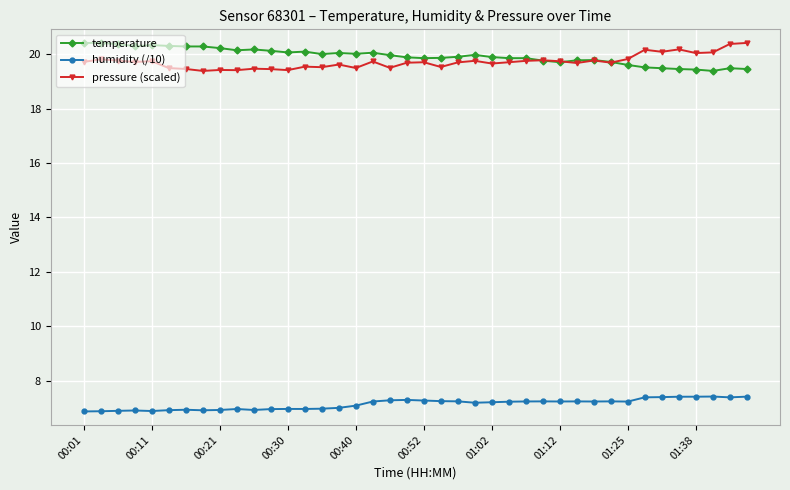

What are all the series names shown in the legend?

temperature, humidity (/10), pressure (scaled)